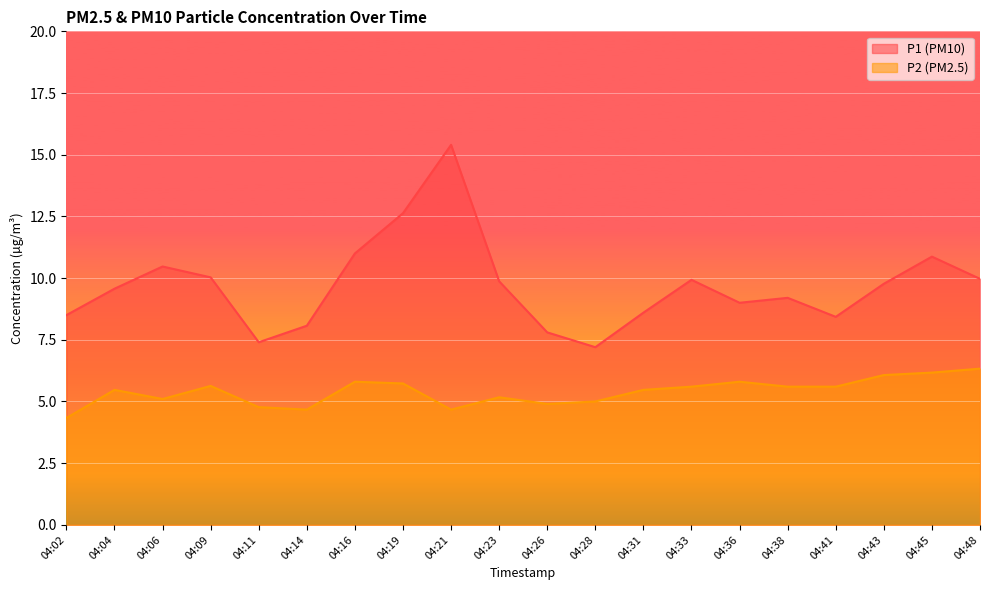

Reading left to right, what are all the values shown in this chart?

P1: 8.5	9.6	10.5	10.0	7.4	8.1	11.0	12.6	15.4	9.9	7.8	7.2	8.6	9.9	9.0	9.2	8.4	9.8	10.9	10.0
P2: 4.3	5.5	5.1	5.6	4.8	4.7	5.8	5.7	4.7	5.2	4.9	5.0	5.5	5.6	5.8	5.6	5.6	6.1	6.2	6.3